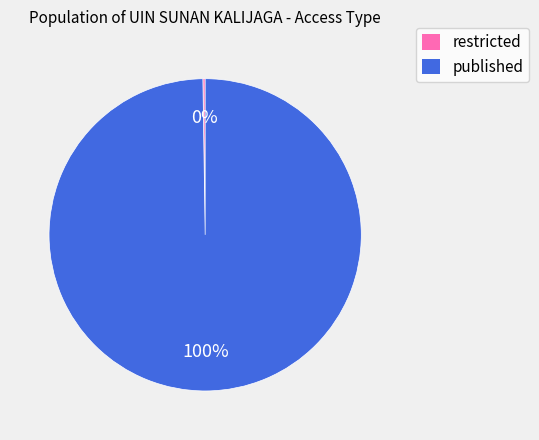

True or false: published accounts for 100% of the total.

True